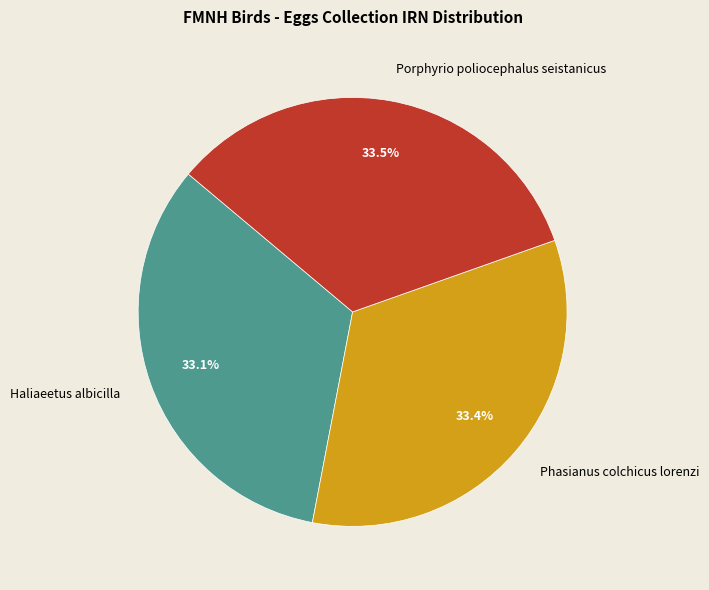

The Haliaeetus albicilla slice represents 39% of the pie. True or false?

False